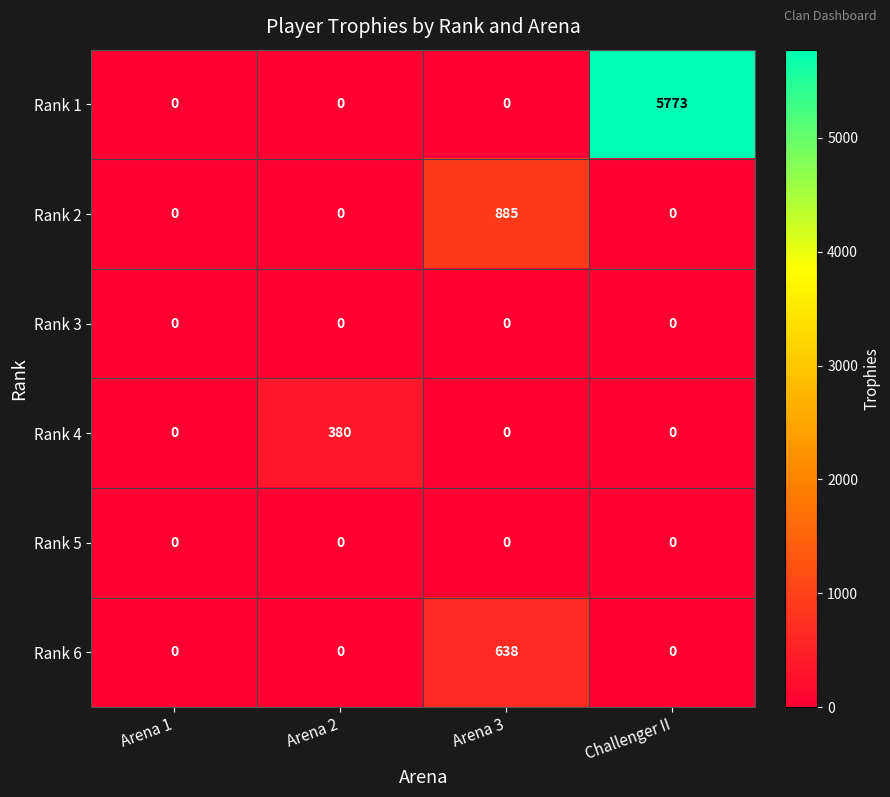

The Rank 4 series shows -137 at Challenger II. True or false?

False